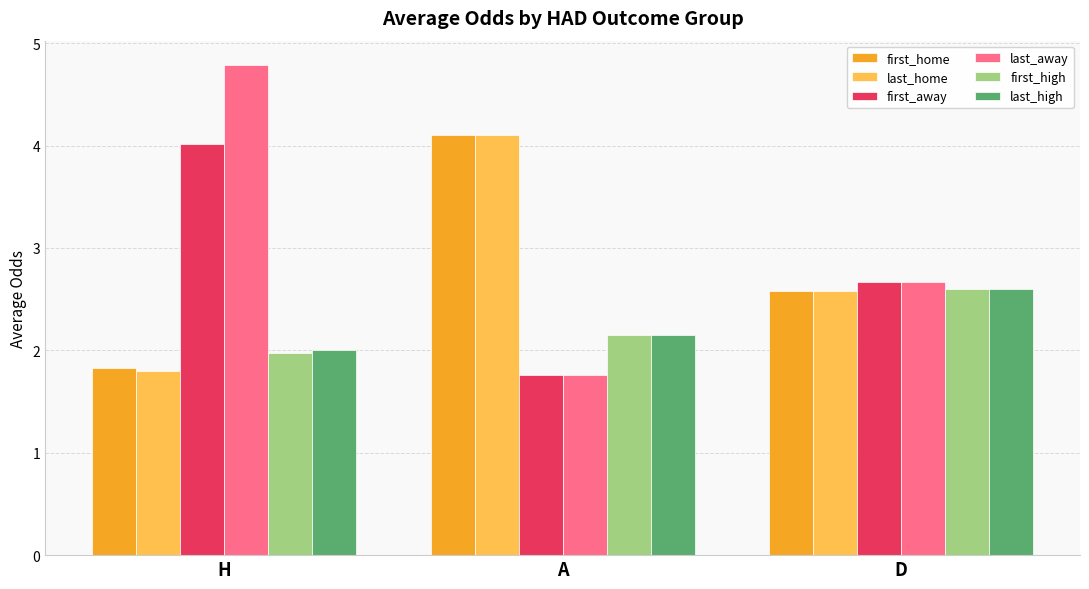

List the labels in order of last_away value, largest first.

H, D, A